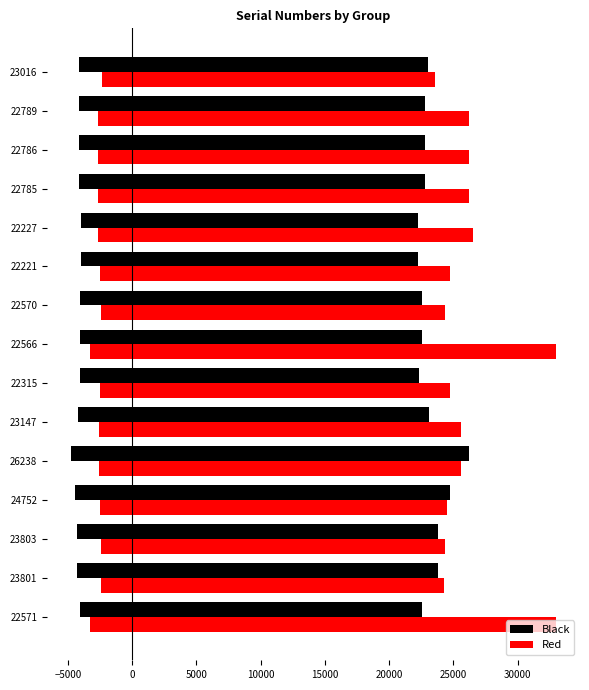

What is the lowest value of the Red series?

23553